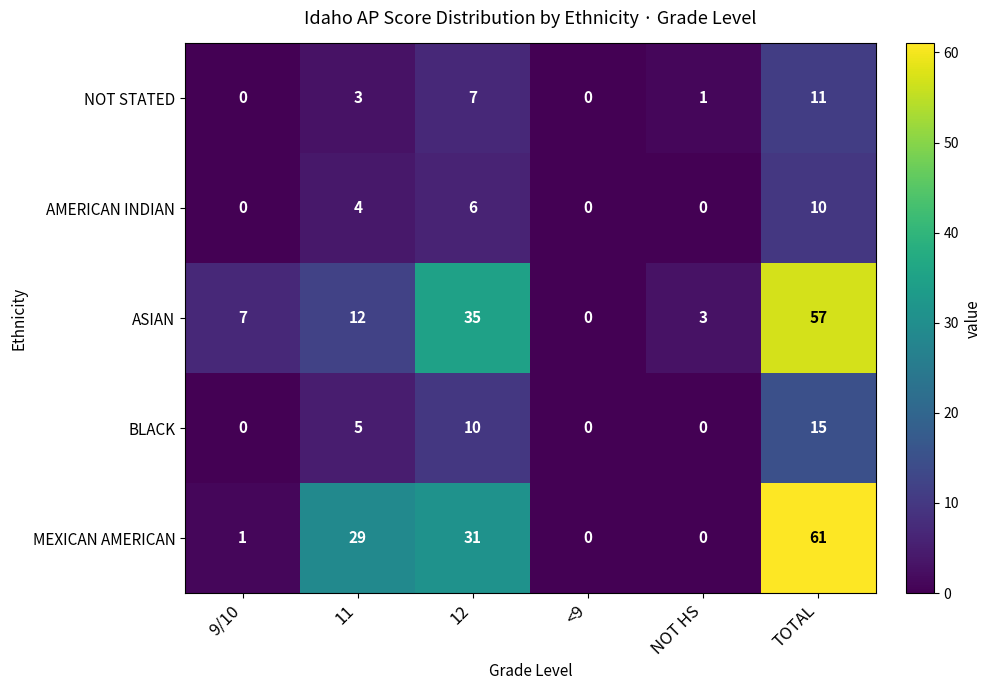

What is the sum of all ASIAN values?

114